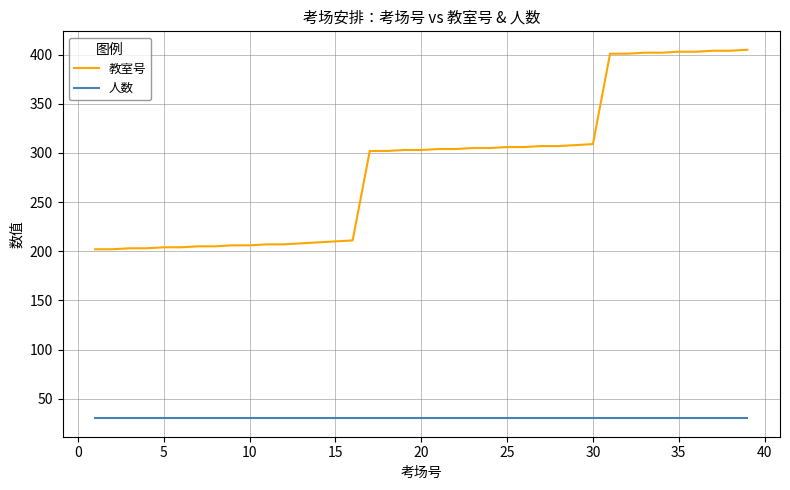

List the series in order of their peak value, lowest first.

人数, 教室号